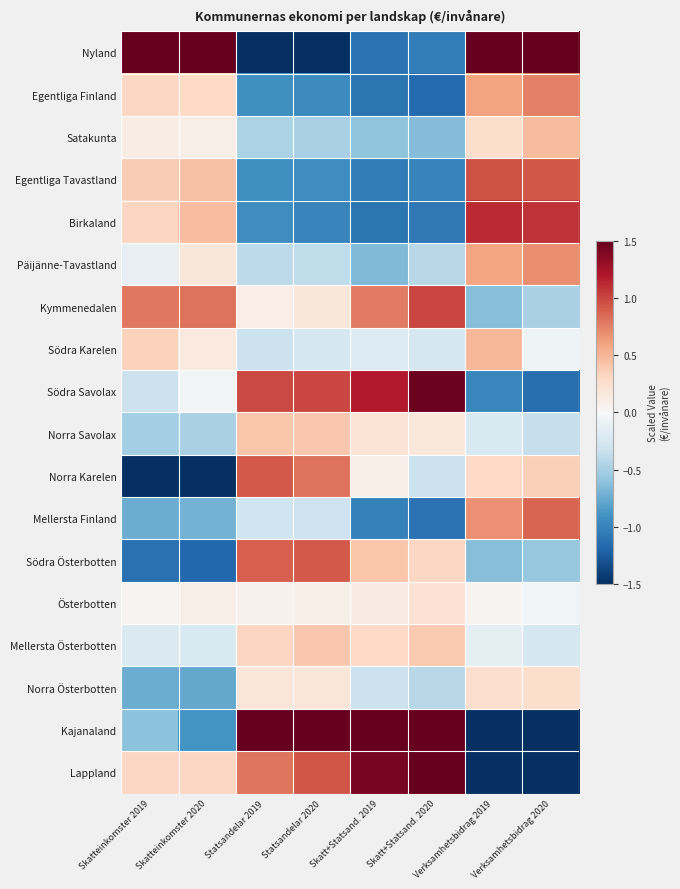

At Verksamhetsbidrag 2019, list the series in order from largest to smallest.

Nyland, Birkaland, Egentliga Tavastland, Mellersta Finland, Egentliga Finland, Päijänne-Tavastland, Södra Karelen, Norra Karelen, Satakunta, Norra Österbotten, Österbotten, Mellersta Österbotten, Norra Savolax, Kymmenedalen, Södra Österbotten, Södra Savolax, Kajanaland, Lappland